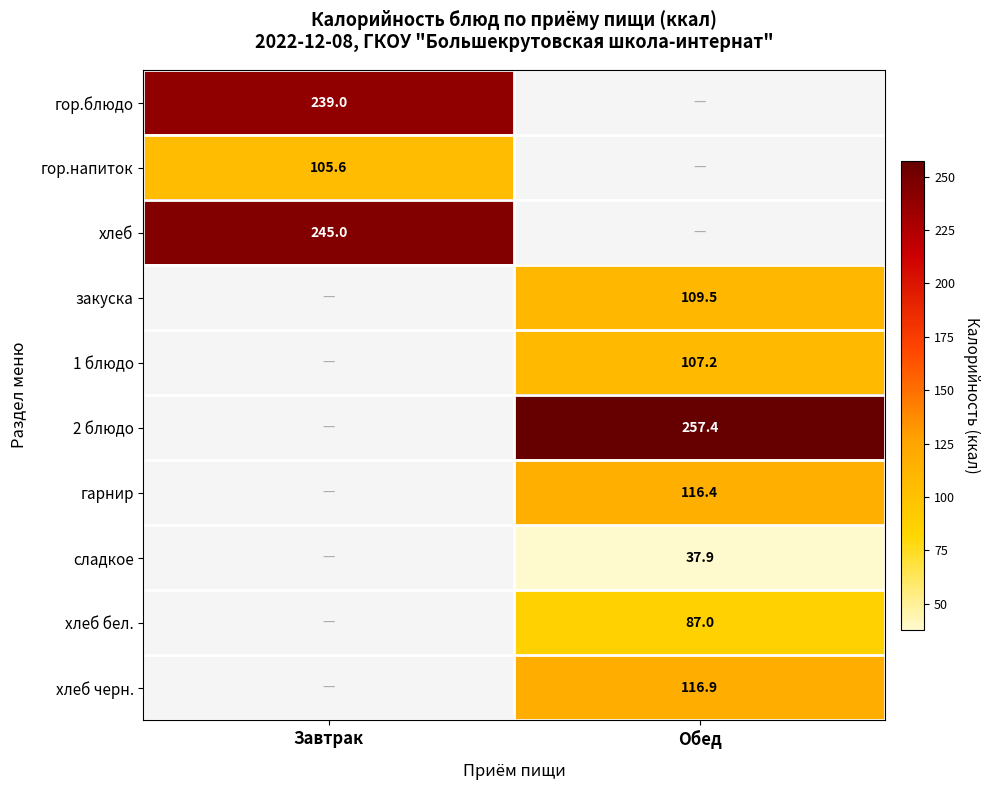

The value of сладкое at Обед is 24.2. True or false?

False